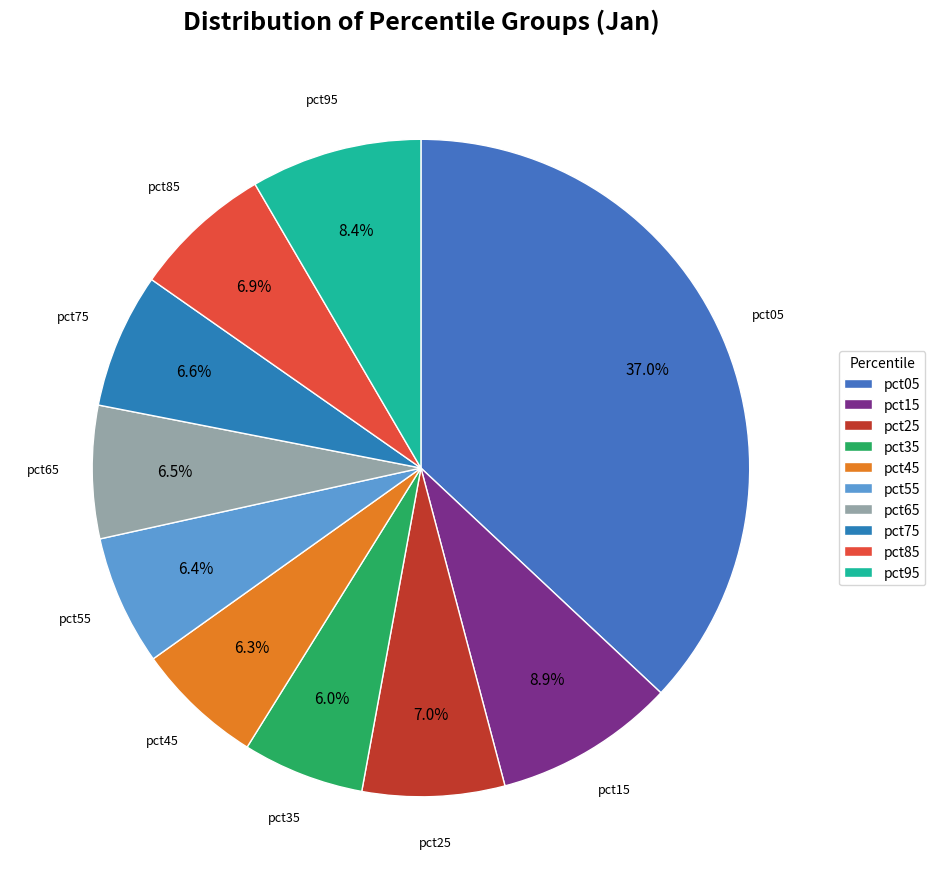

Does pct25 represent more than half of the total?

No